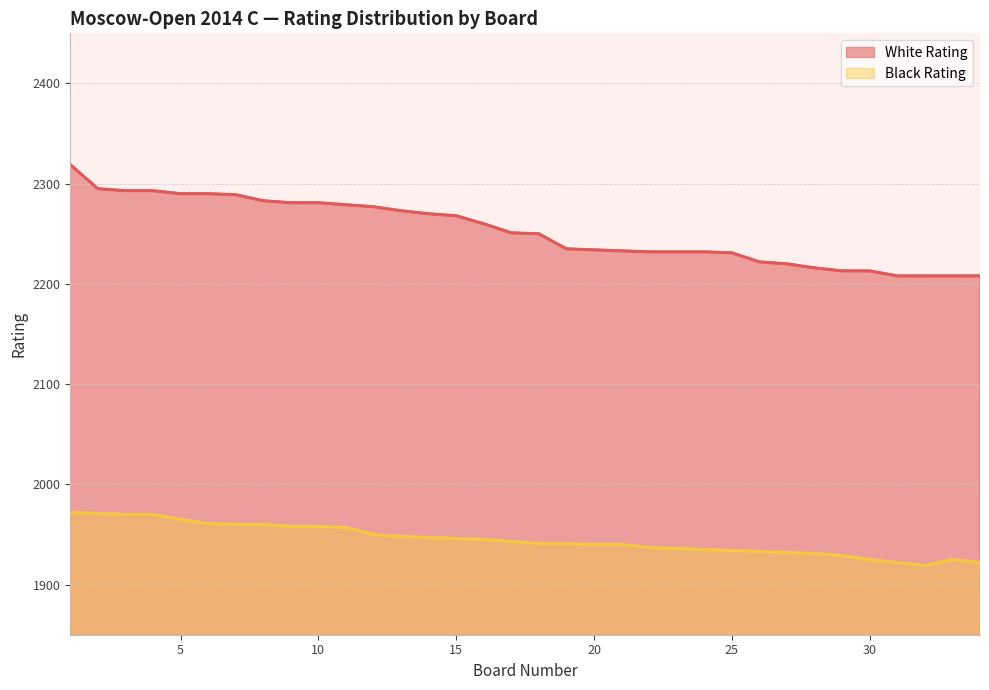

Reading right to left, what are all the values shown in this chart?

White Rating: 2208	2208	2208	2208	2213	2213	2216	2220	2222	2231	2232	2232	2232	2233	2234	2235	2250	2251	2260	2268	2270	2273	2277	2279	2281	2281	2283	2289	2290	2290	2293	2293	2295	2319
Black Rating: 1922	1925	1919	1922	1925	1929	1931	1932	1933	1934	1935	1936	1937	1940	1940	1941	1941	1943	1945	1946	1947	1948	1950	1957	1958	1958	1960	1960	1961	1965	1970	1970	1971	1972